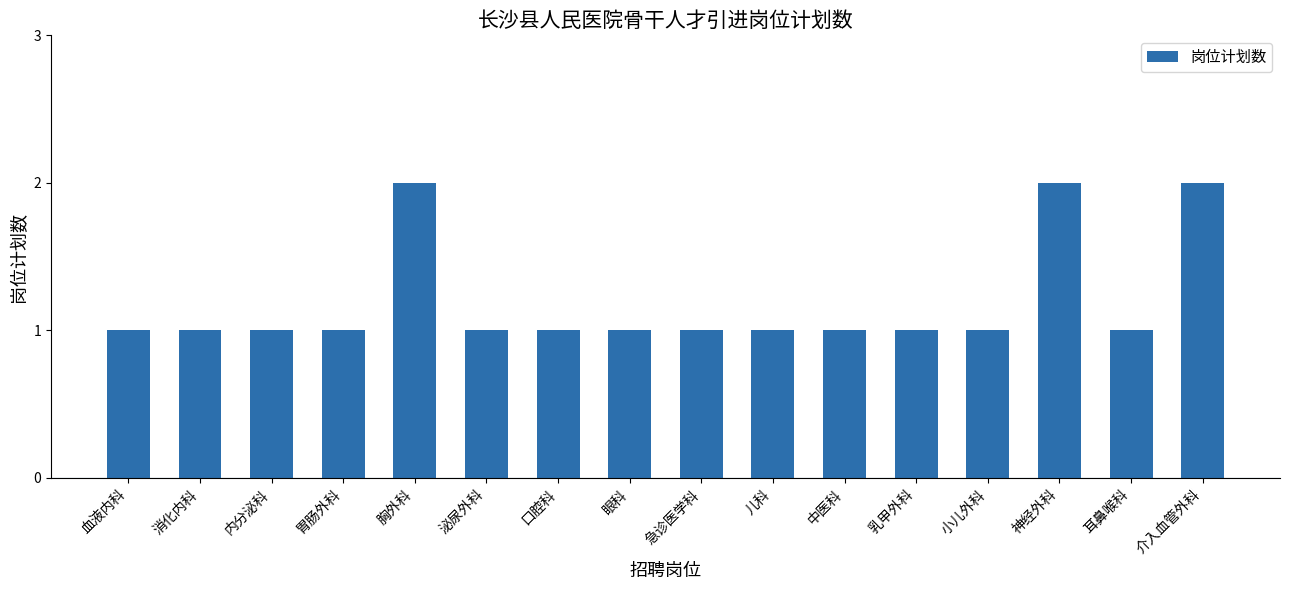

What is the difference between the values at 内分泌科 and 神经外科?

1